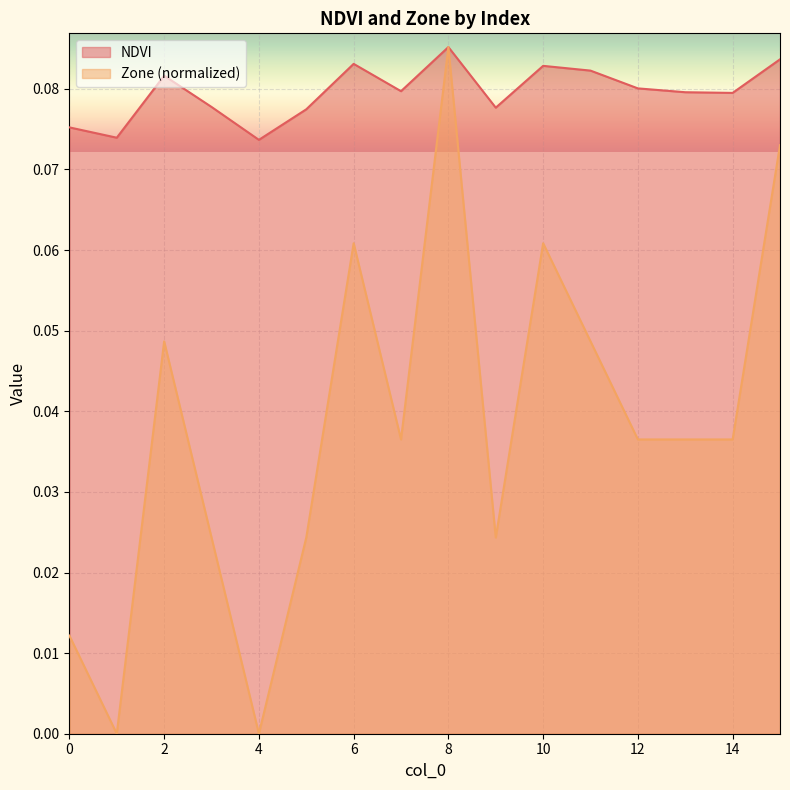

In Zone, how many points are higher than both neighbors (excluding endpoints)?

4